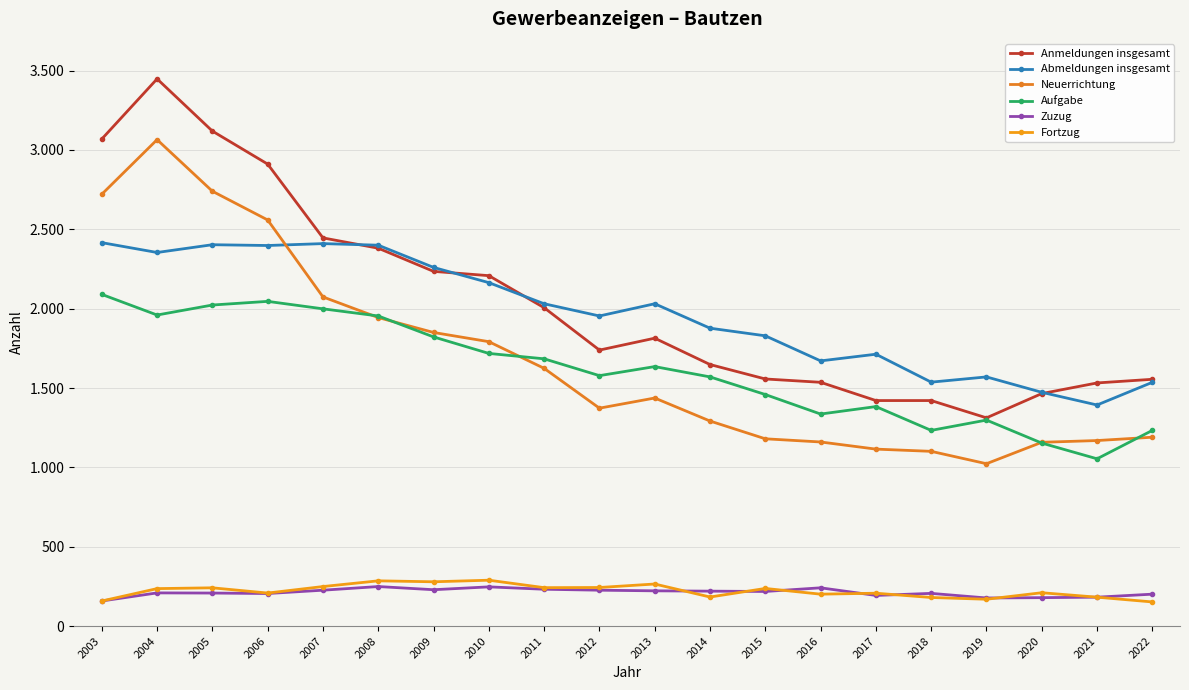

Is this an area chart (filled region under the line)?

No